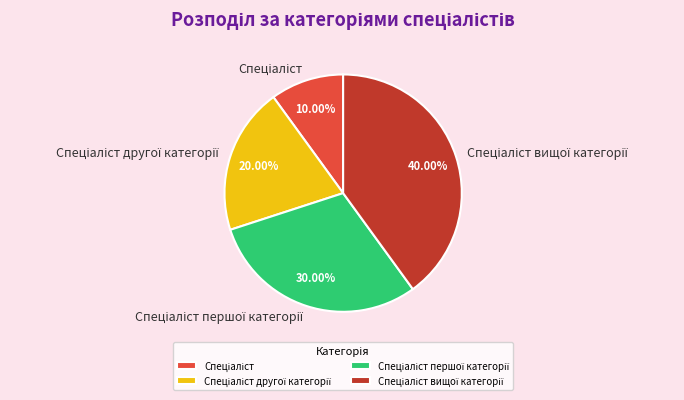

Is there a majority slice in this chart?

No